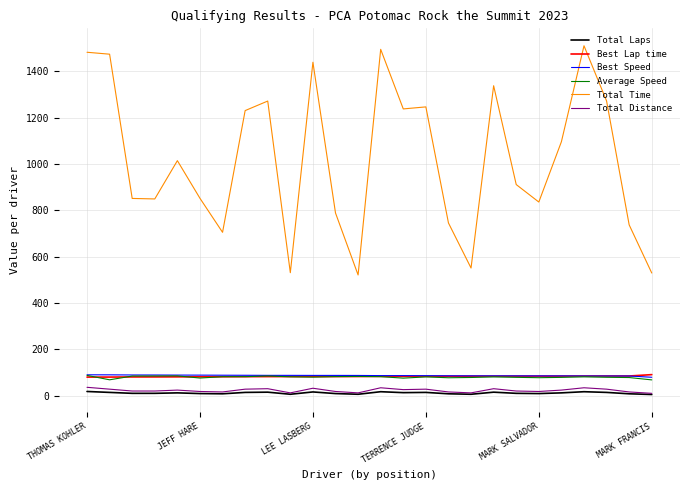

True or false: Average Speed and Total Time intersect in this chart.

False